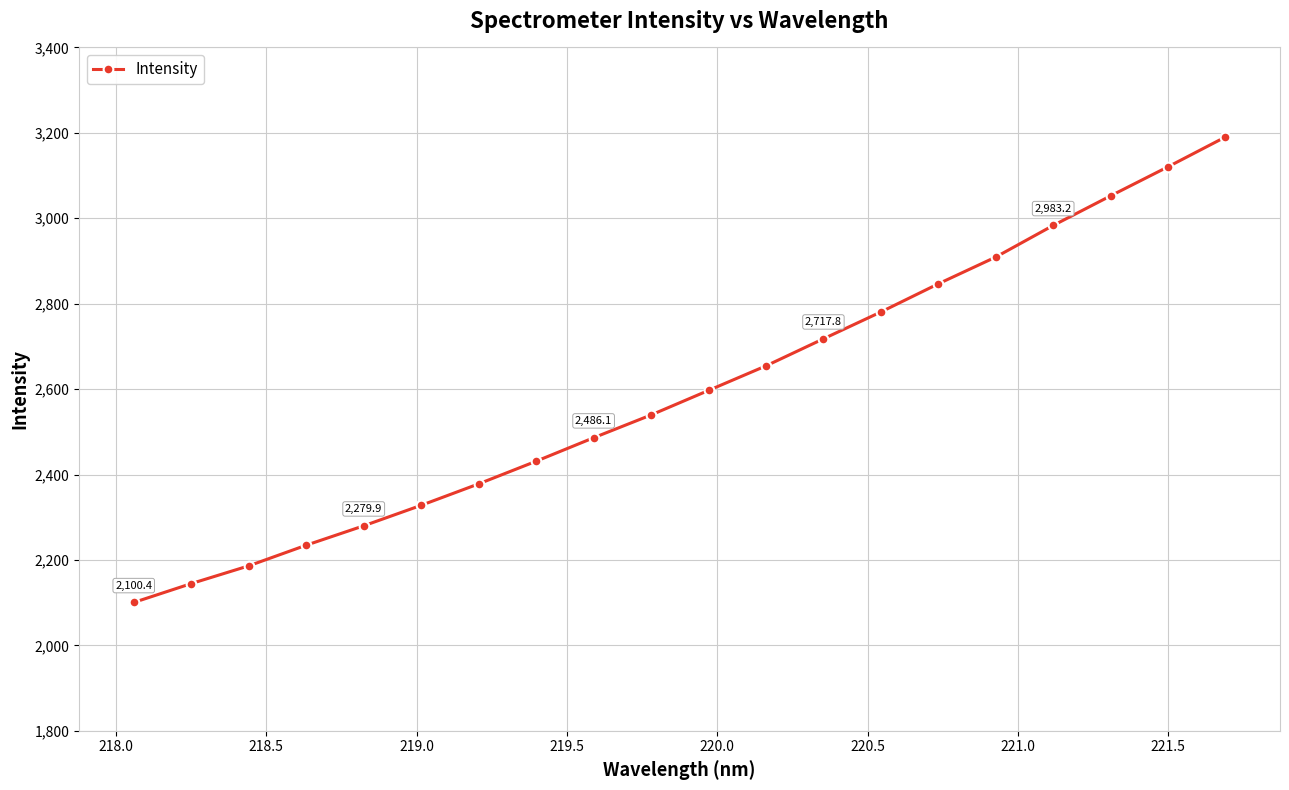

What is the value of the 2nd point from the left?

2144.6